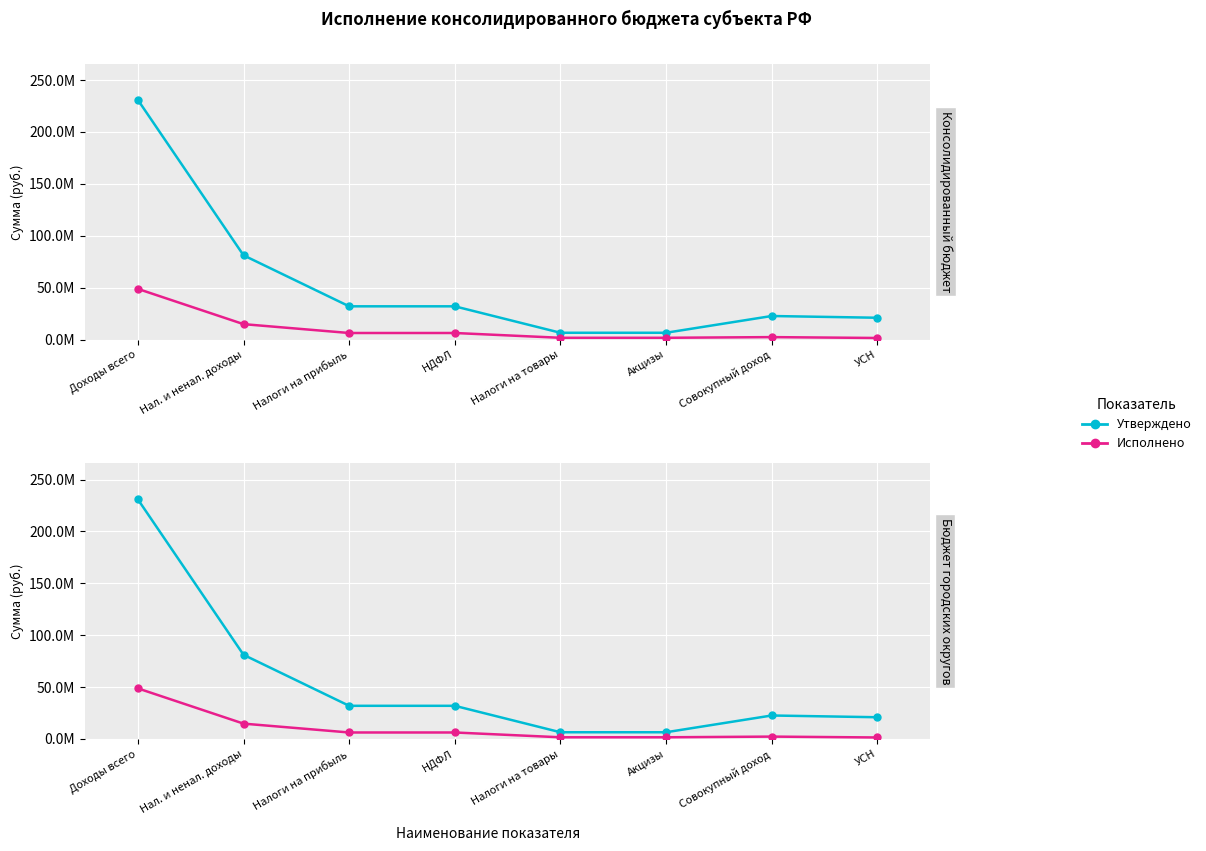

At which label does Исполнено first exceed 6278445?

Доходы всего